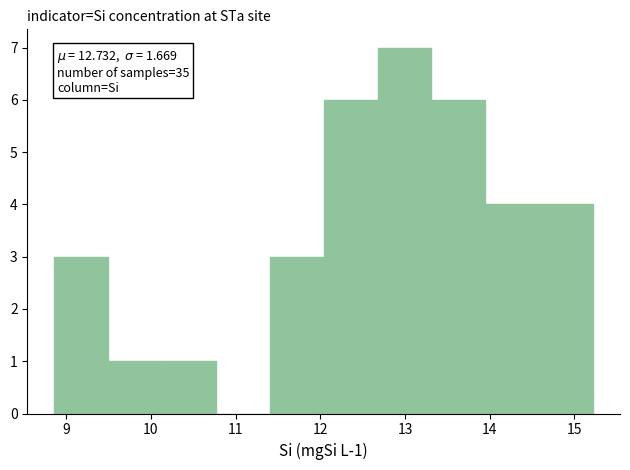

Over which range of the x-axis is the bar tallest?

12.7 to 13.3